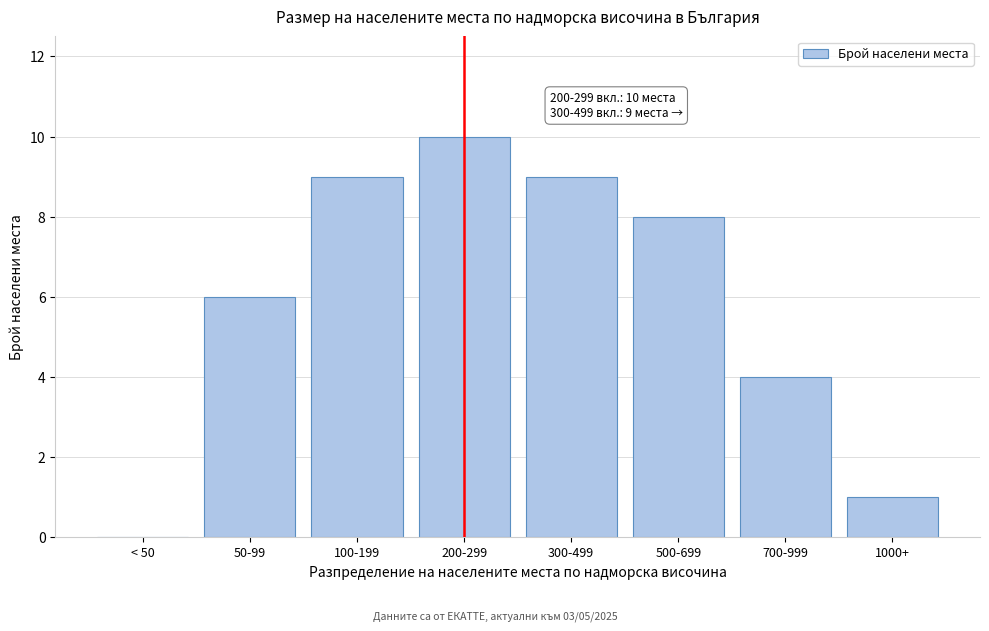

Reading right to left, extract all data points from this chart.

1000+=1	700-999=4	500-699=8	300-499=9	200-299=10	100-199=9	50-99=6	< 50=0